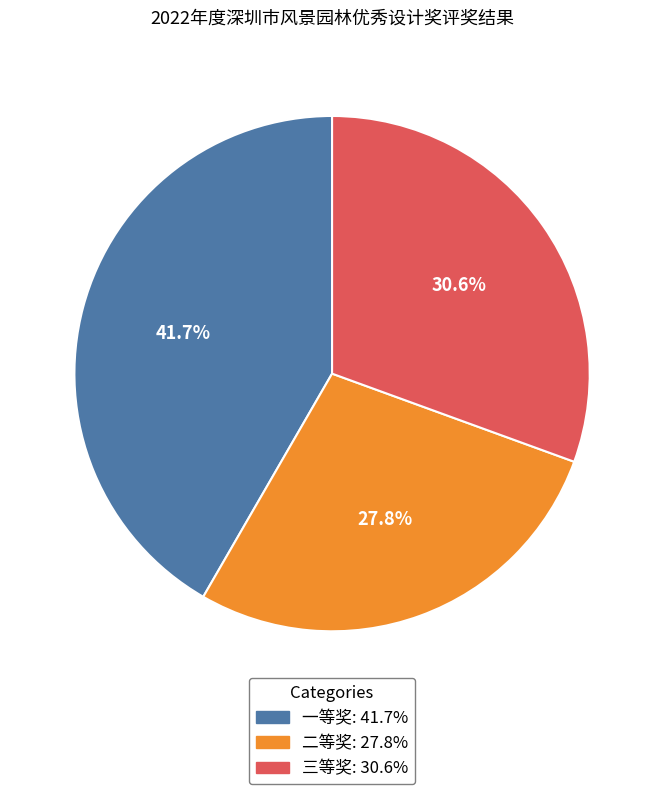

What is the ratio of the value at 一等奖 to the value at 三等奖?

1.4